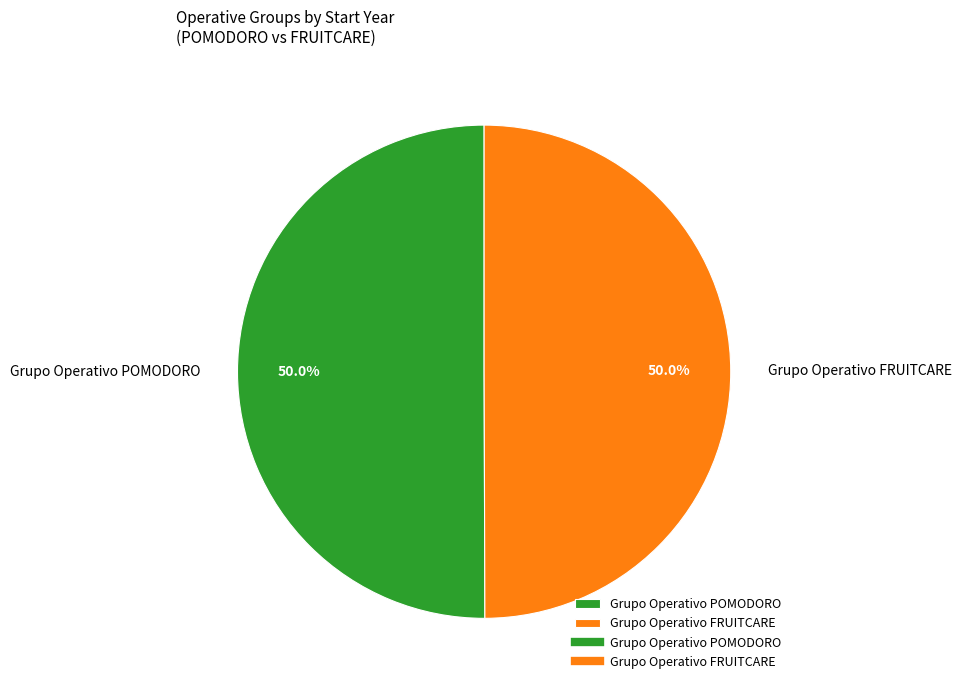

To the nearest percent, what is the combined percentage of Grupo Operativo FRUITCARE and Grupo Operativo POMODORO?

100%